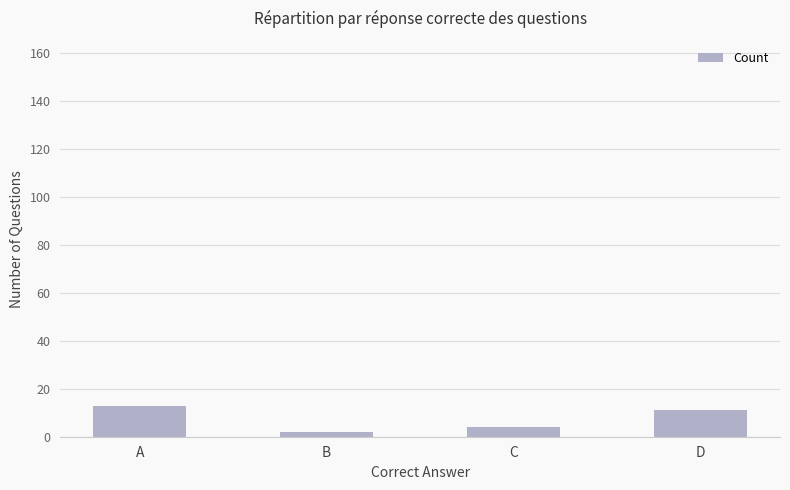

Where is the data nearest to the value 7?

C